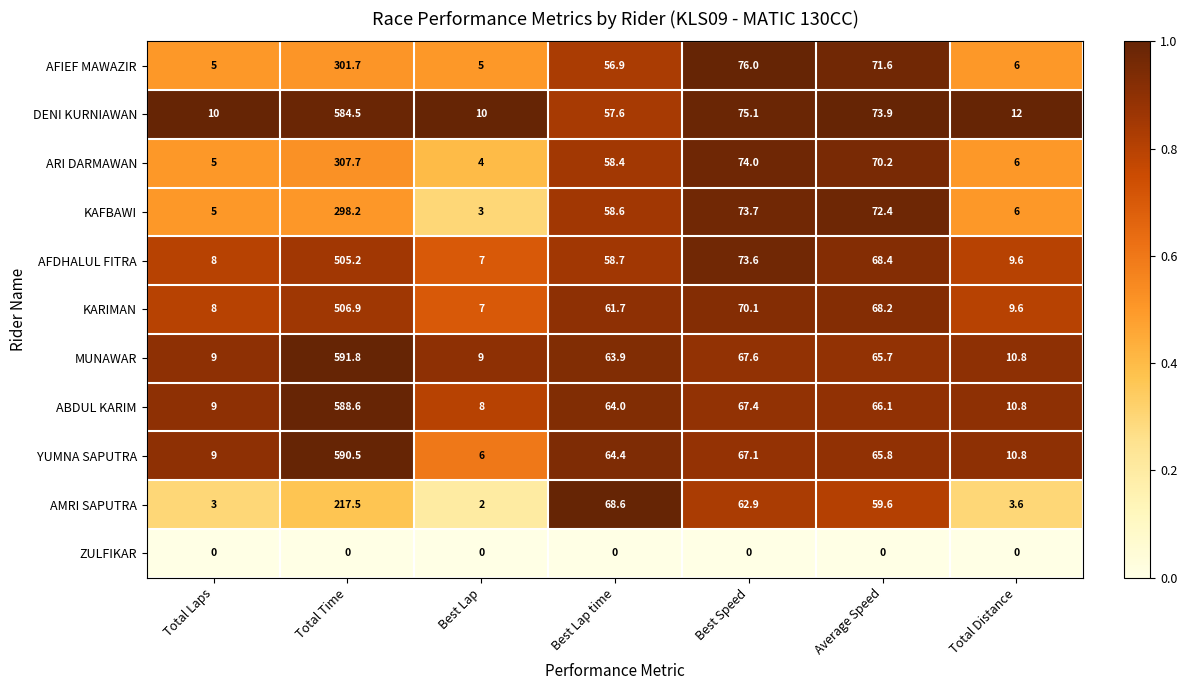

What is the greatest value displayed?

591.8